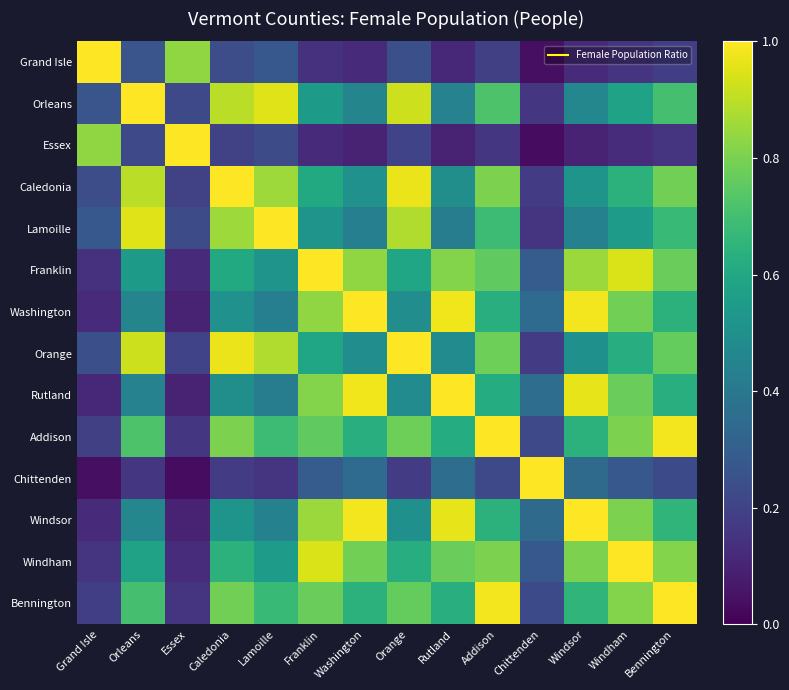

How many series are shown in this chart?

14